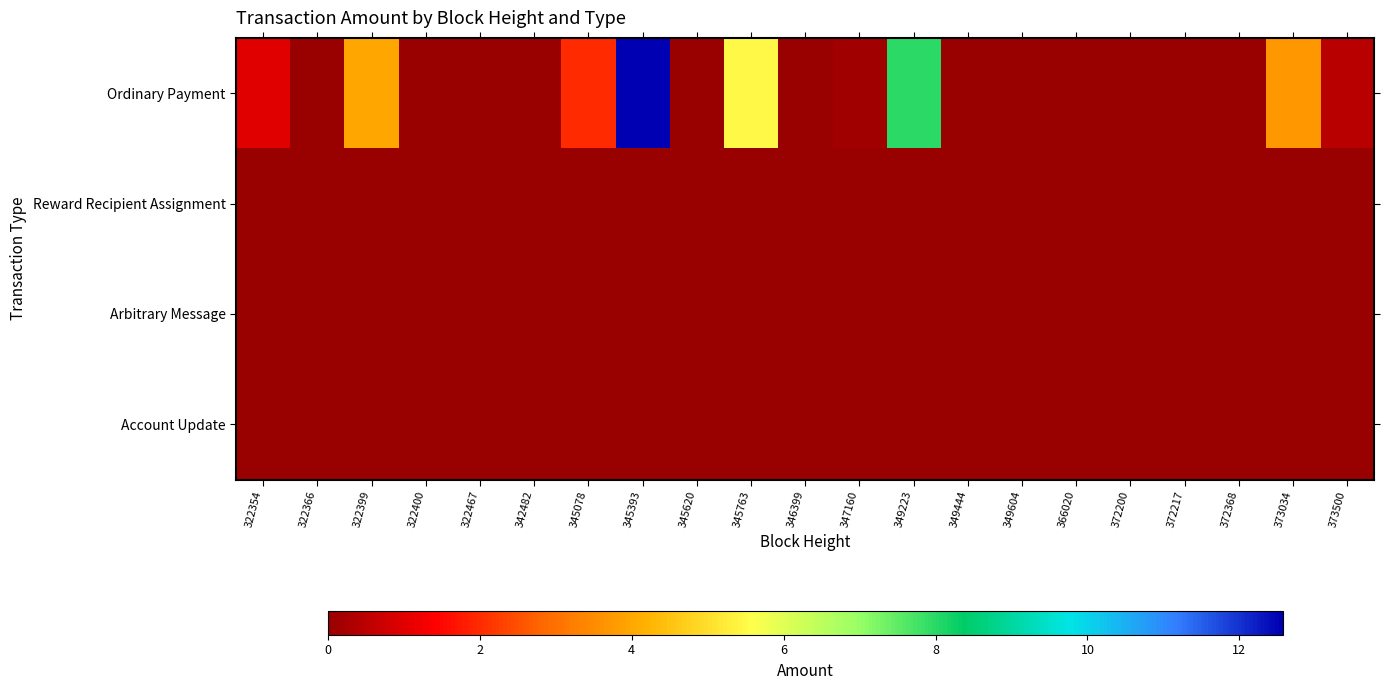

Which category has the lowest value across all series?

322366